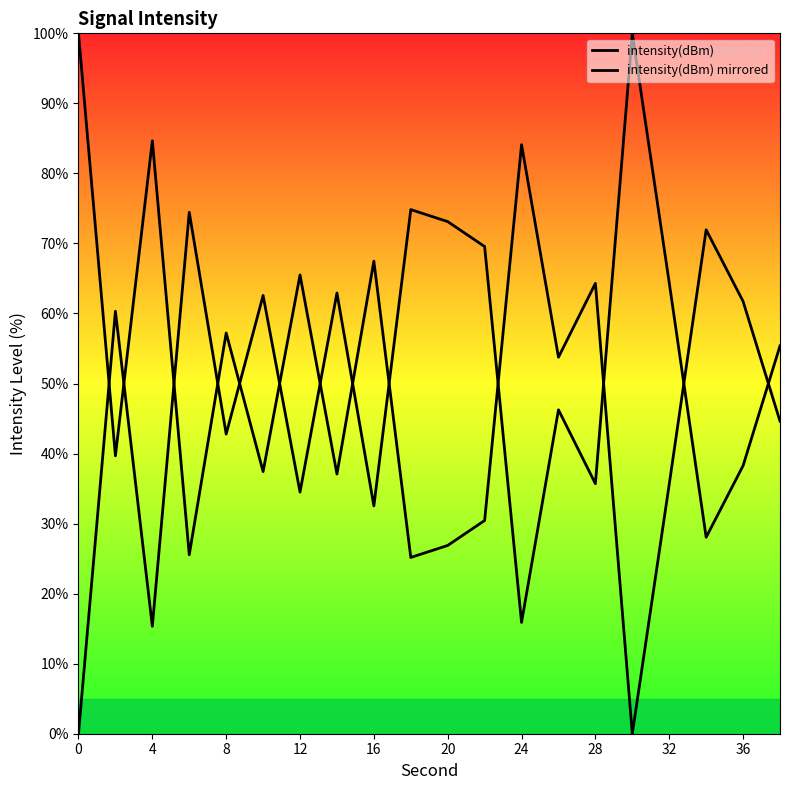

What is the difference between the second highest and minimum values in the intensity(dBm) mirrored series?

74.8